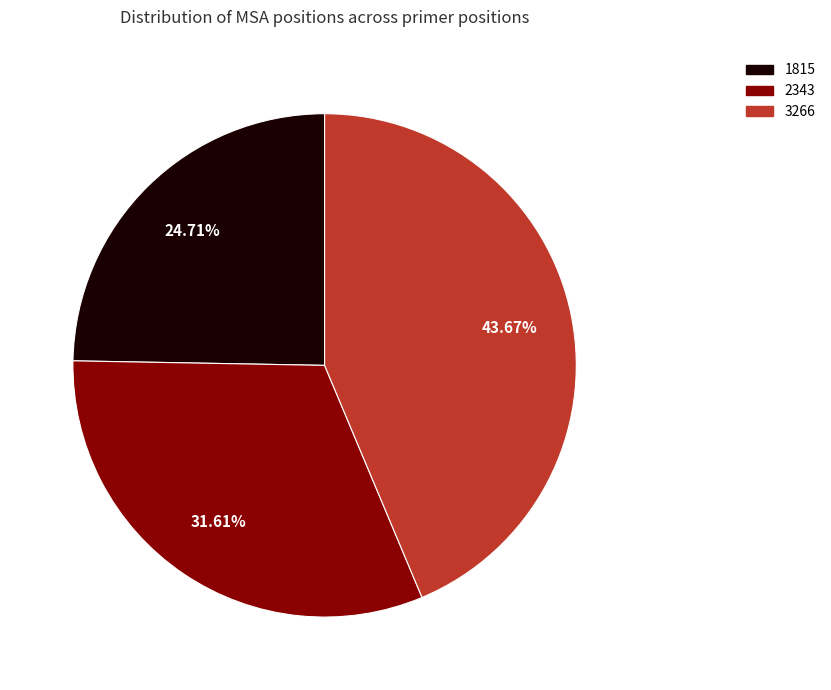

How many segments does this pie chart have?

3